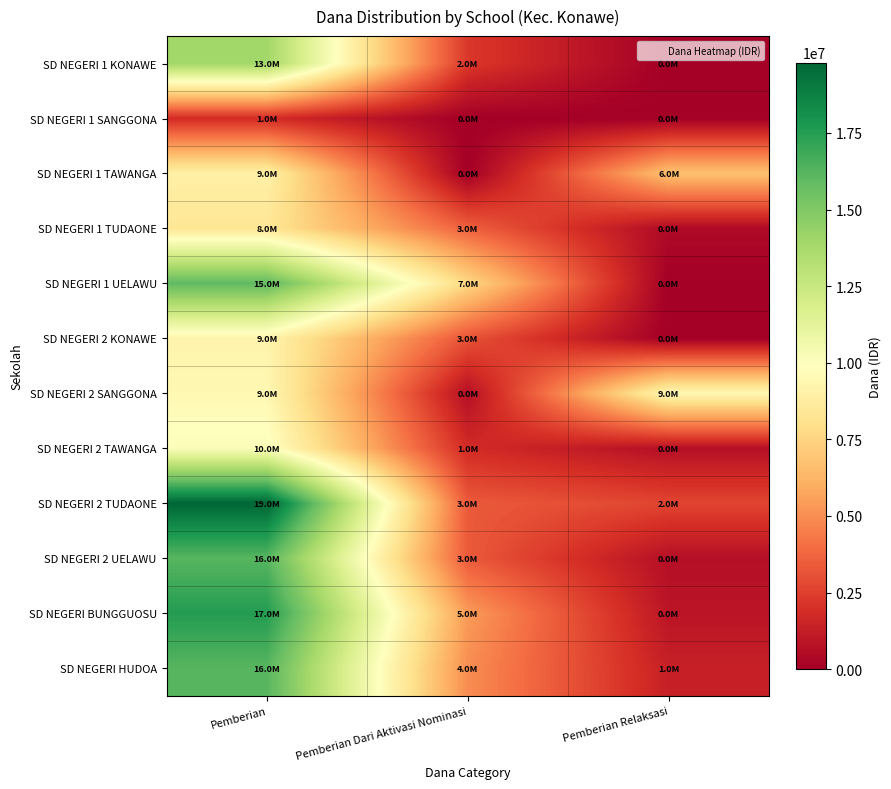

At which category does the chart reach its minimum across all series?

Pemberian Relaksasi